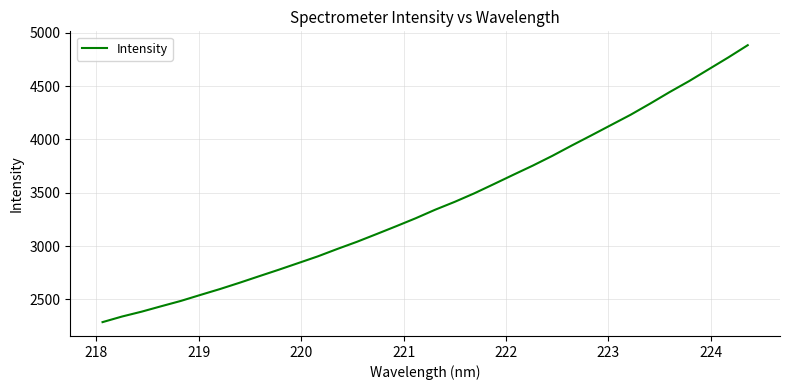

Does the chart have visible grid lines?

Yes